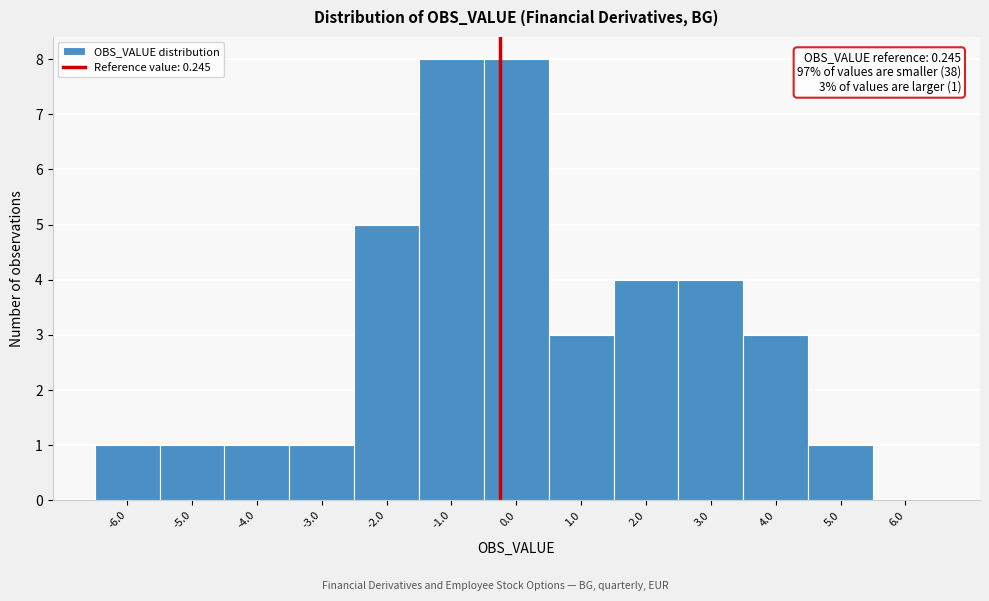

Reading left to right, transcribe all the data shown in this chart.

-6.0=1	-5.0=1	-4.0=1	-3.0=1	-2.0=5	-1.0=8	0.0=8	1.0=3	2.0=4	3.0=4	4.0=3	5.0=1	6.0=0